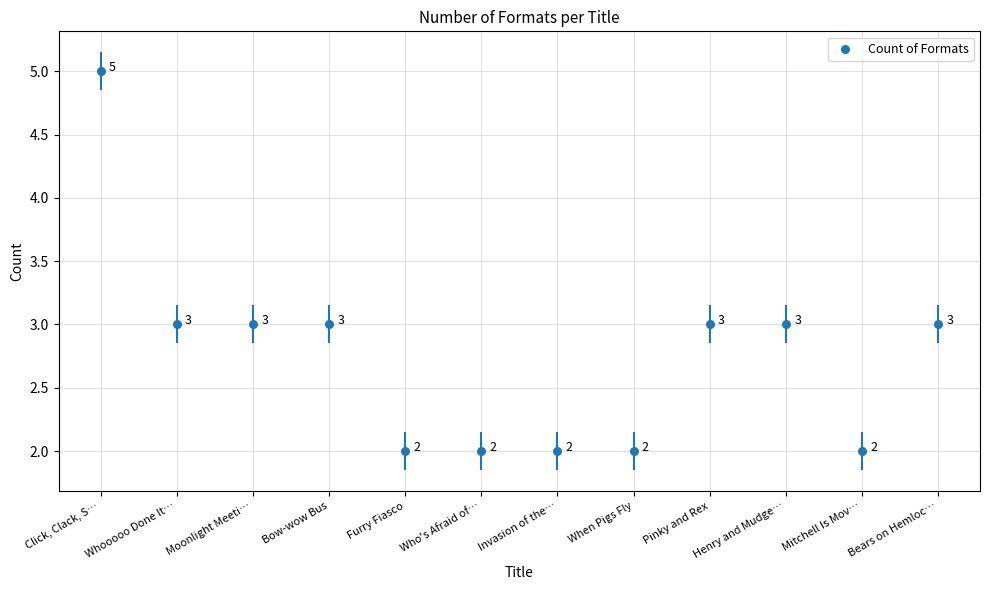

What is the ratio of the value at Mitchell Is Mov… to the value at Click, Clack, S…?

0.4